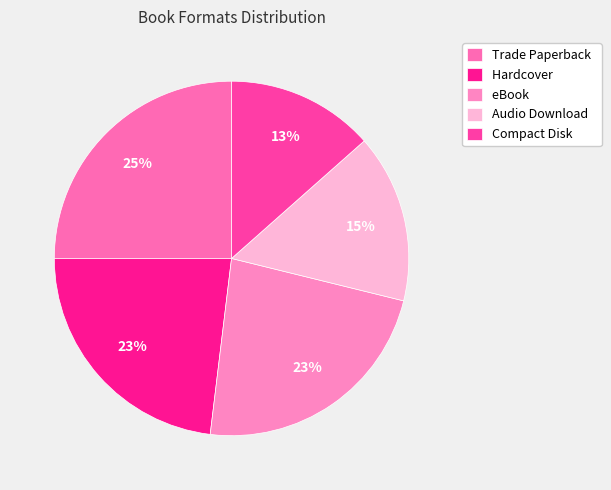

To the nearest percent, what is the difference between the Hardcover and Trade Paperback slice percentages?

2%